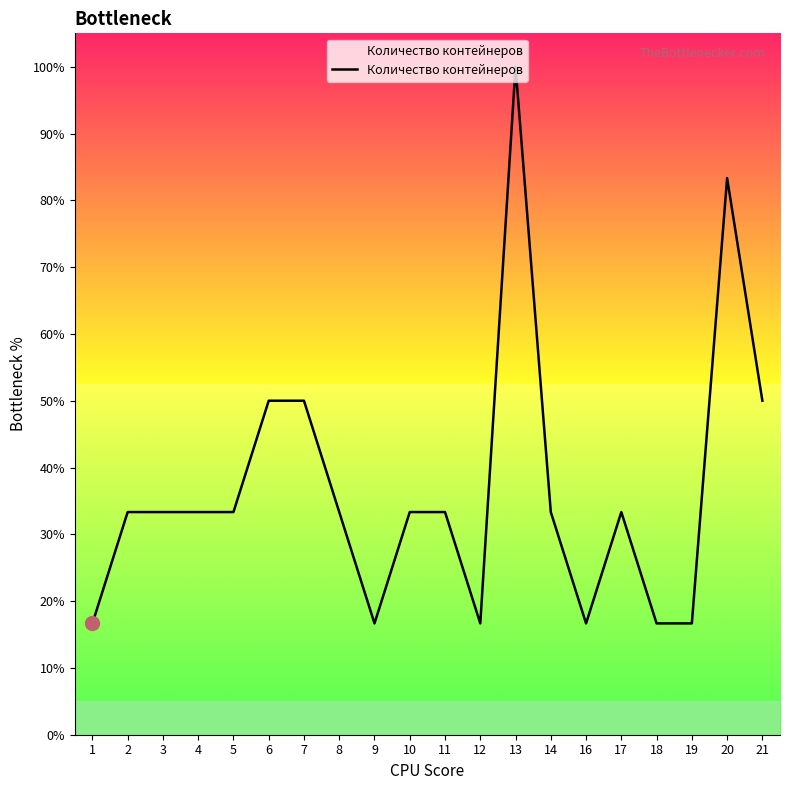

The chart shows a value of 57.2 at 13. True or false?

False